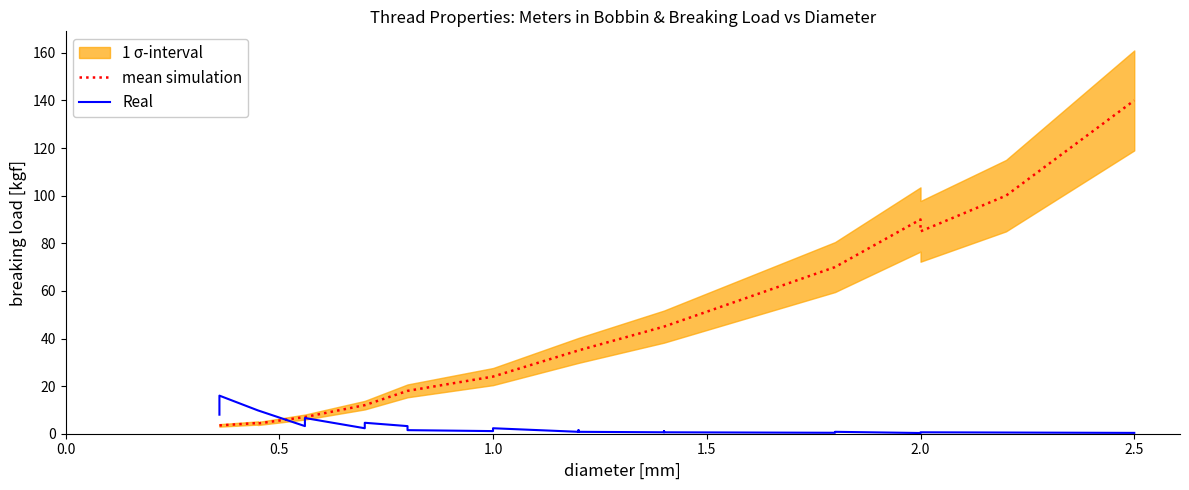

How many intersections are there between Real and mean simulation?

1